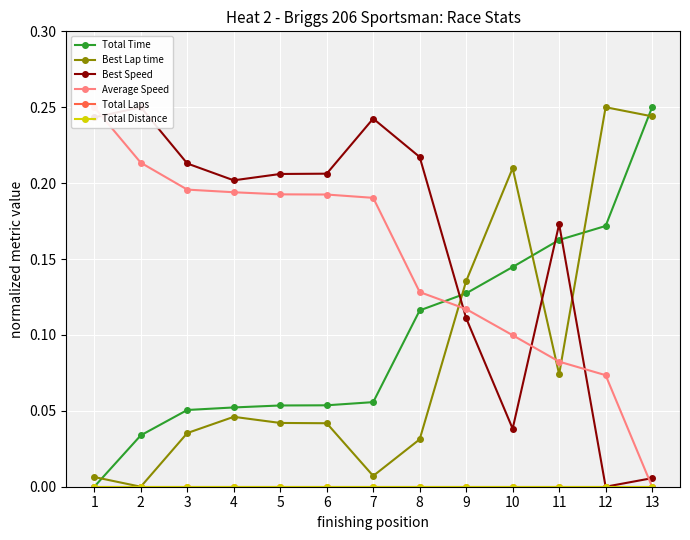

How many distinct data groups are displayed?

6